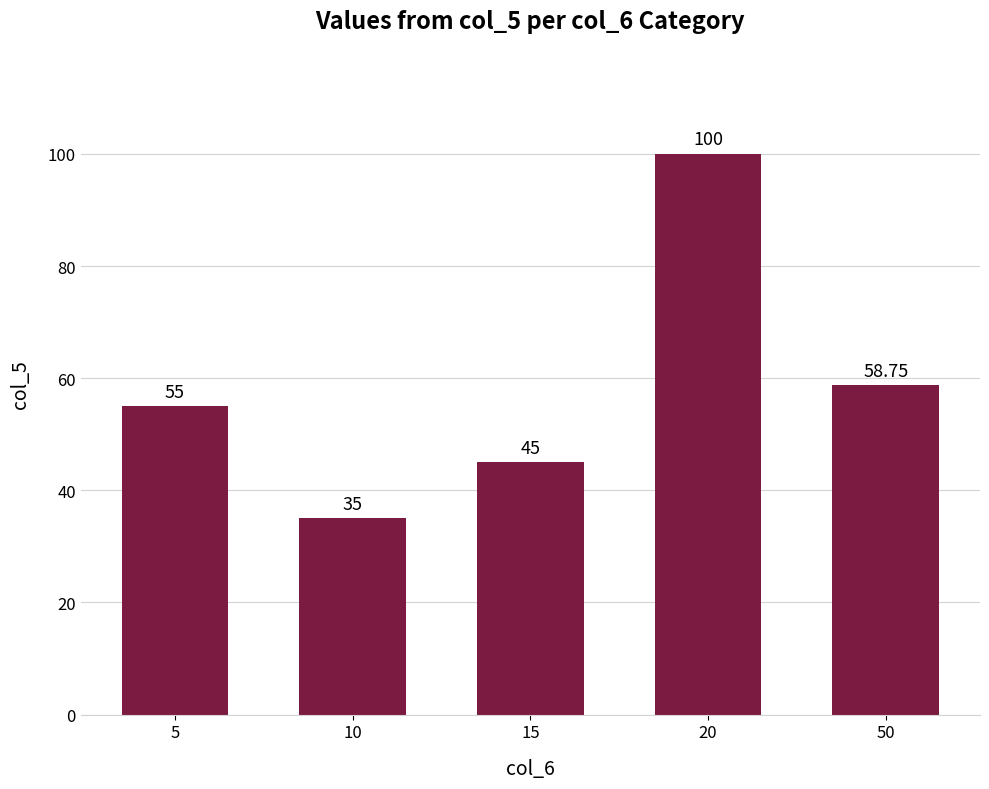

What is the difference between the values at 5 and 15?

10.0